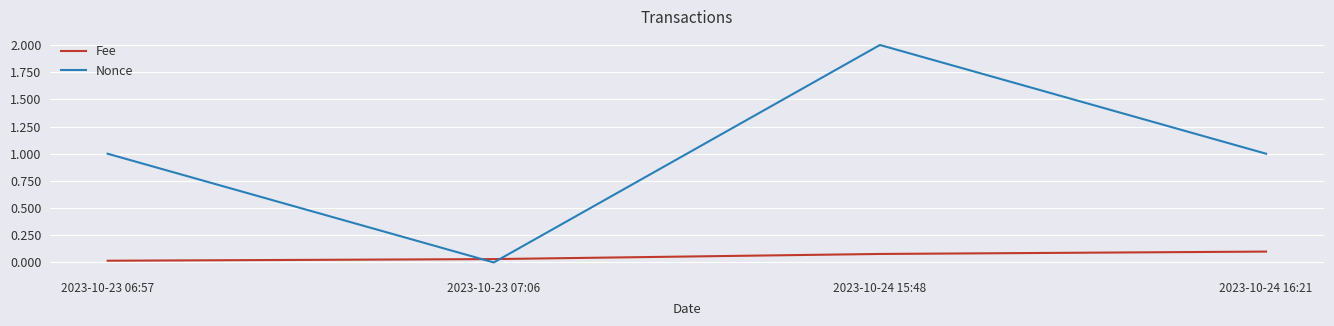

Between which two adjacent categories do Nonce and Fee first intersect?

2023-10-23 06:57 and 2023-10-23 07:06